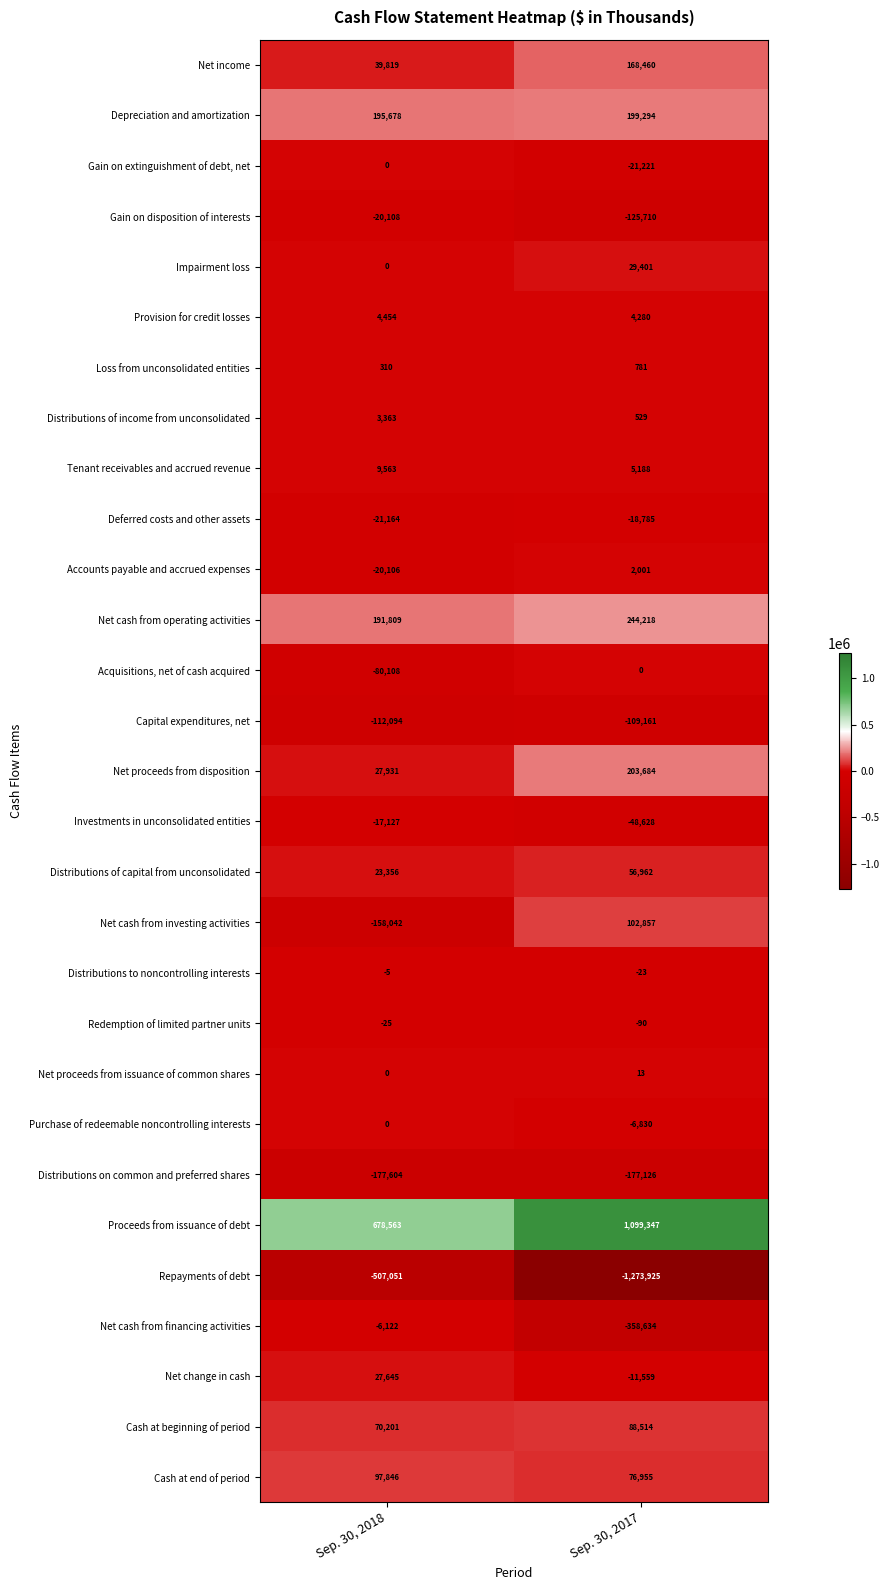

What is the spread (max minus min) of values at Sep. 30, 2018?

1185614